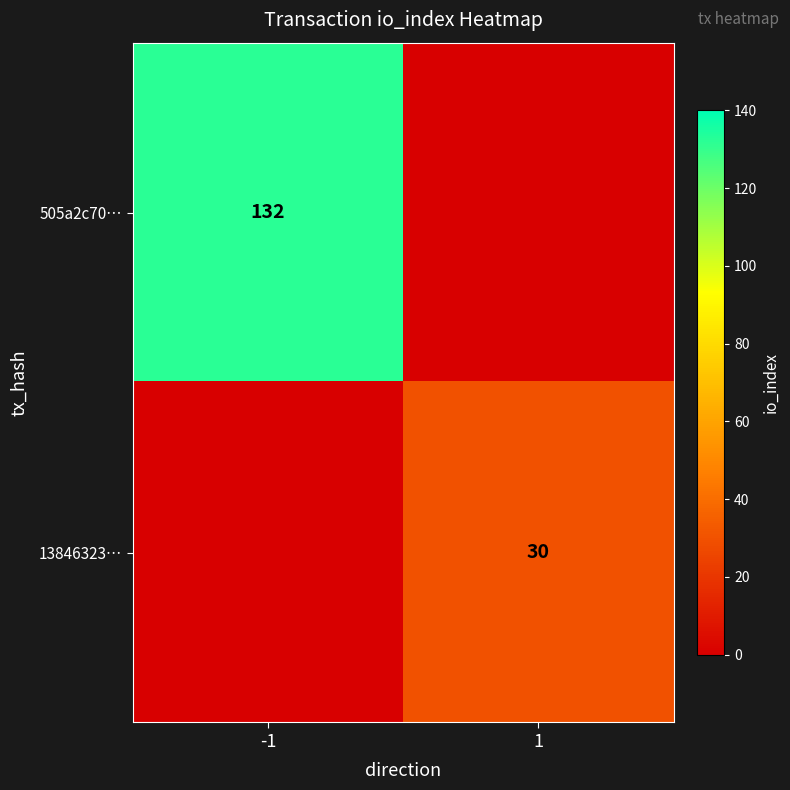

At which category does the chart reach its peak across all series?

-1